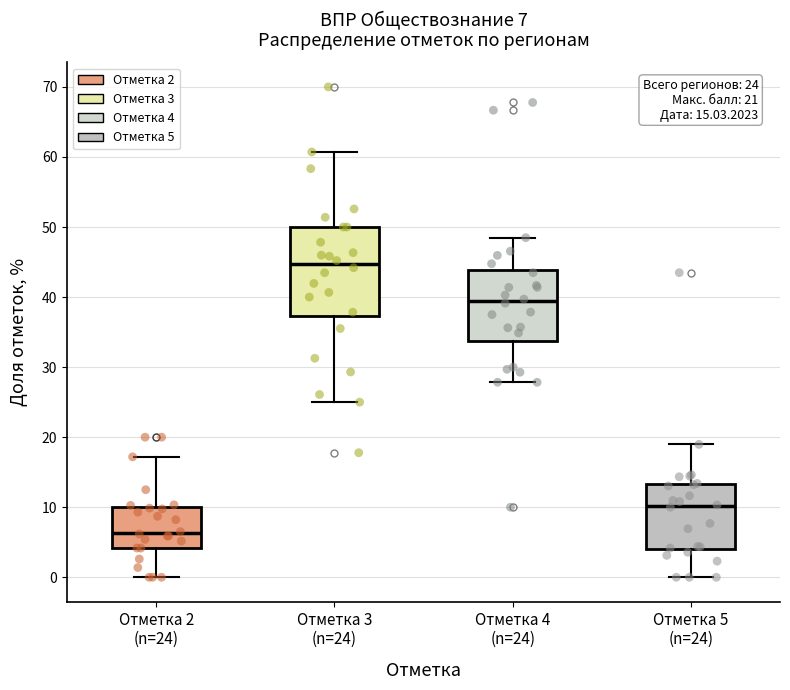

Which box is the tallest, from its lower edge to its upper edge?

Отметка 3 (n=24)